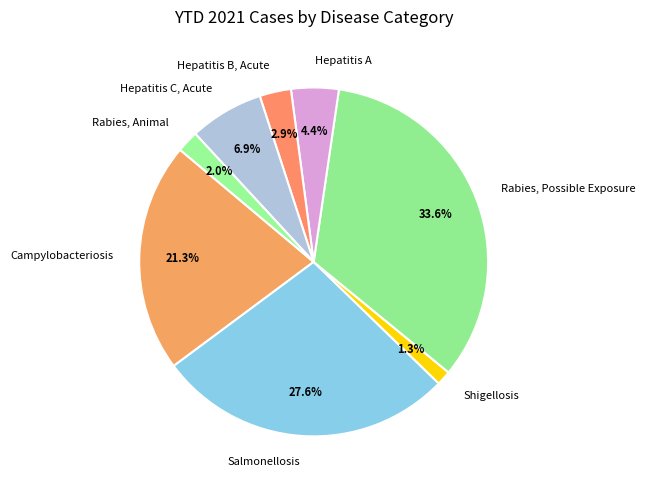

To the nearest percent, what portion does Campylobacteriosis represent?

21%